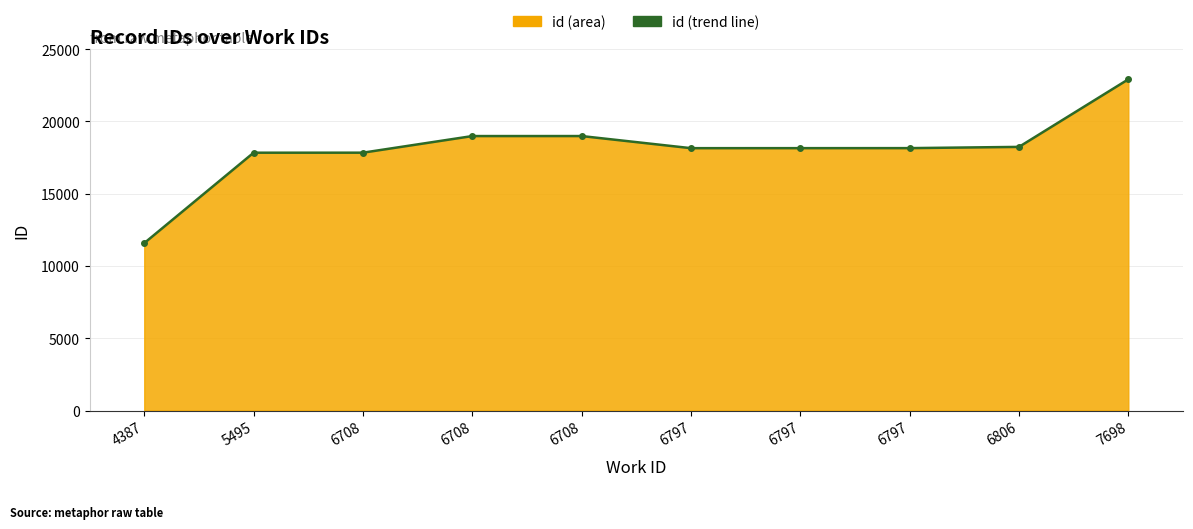

How many interior local peaks (higher than both neighbors) does the data have?

1